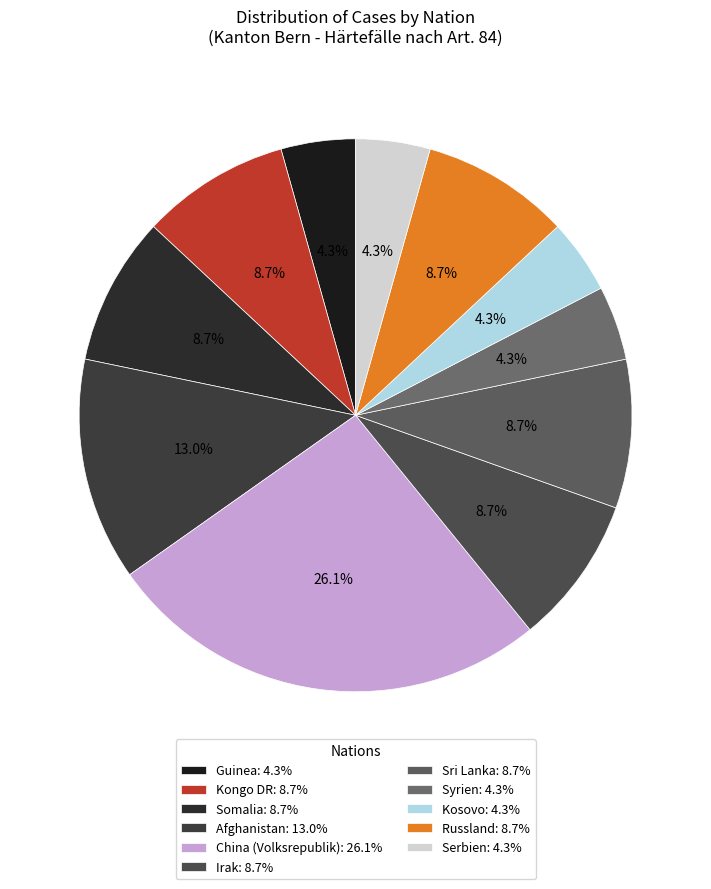

True or false: Sri Lanka accounts for 1% of the total.

False